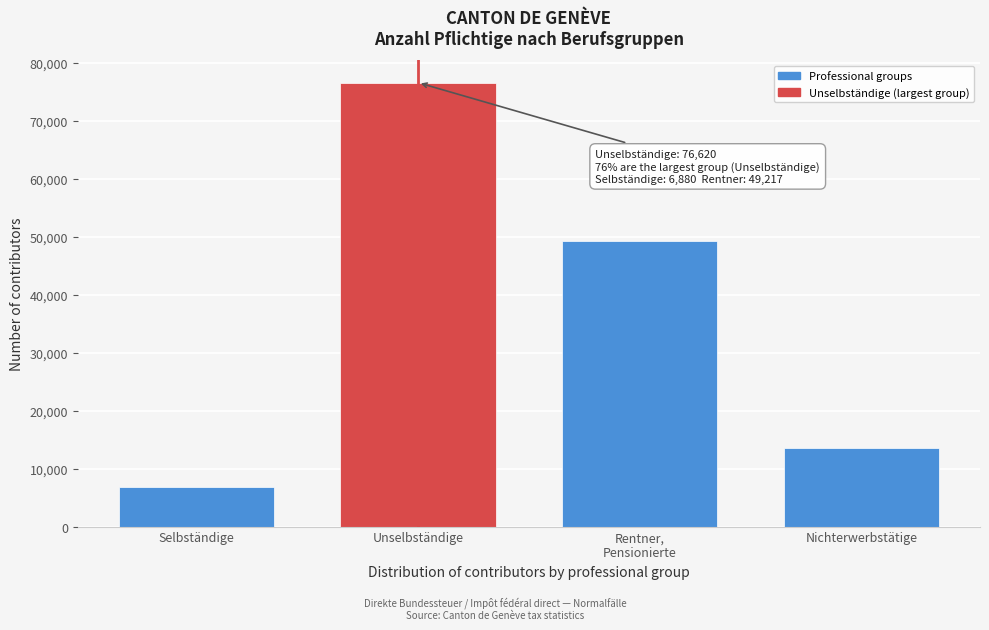

Reading left to right, extract all data points from this chart.

6880	76620	49217	13615